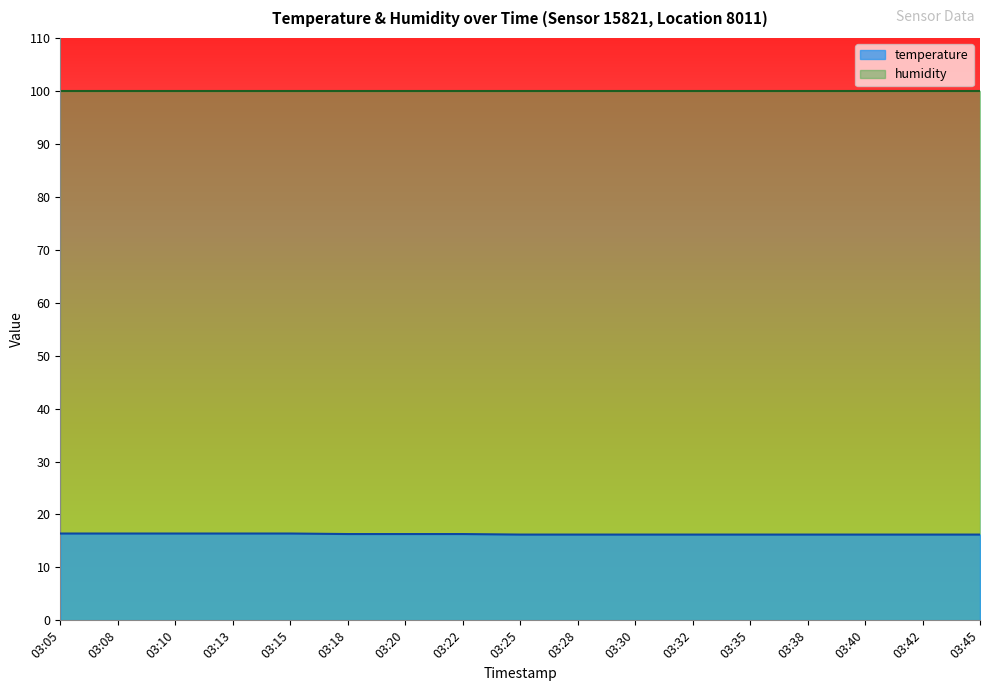

Rank the categories by value from highest to lowest.

03:05, 03:08, 03:10, 03:13, 03:15, 03:18, 03:20, 03:22, 03:25, 03:28, 03:30, 03:32, 03:35, 03:38, 03:40, 03:42, 03:45